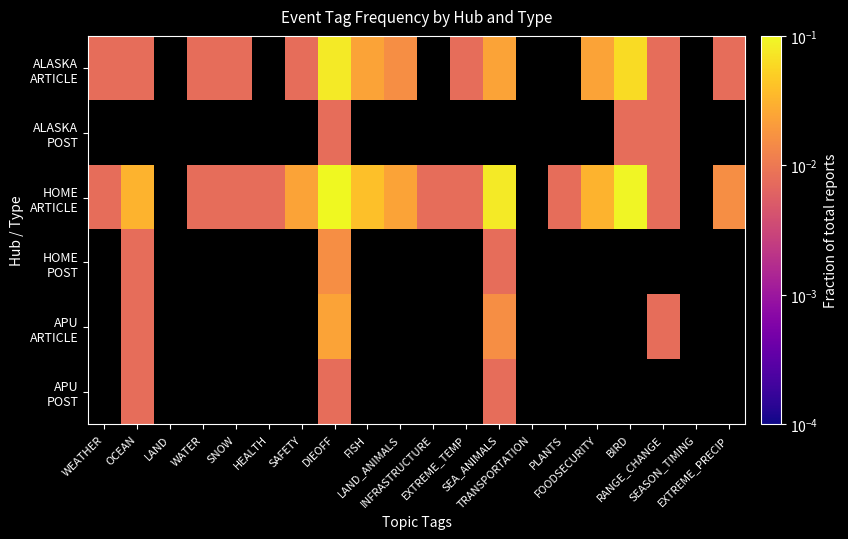

At which label does HOME ARTICLE reach its peak?

DIEOFF